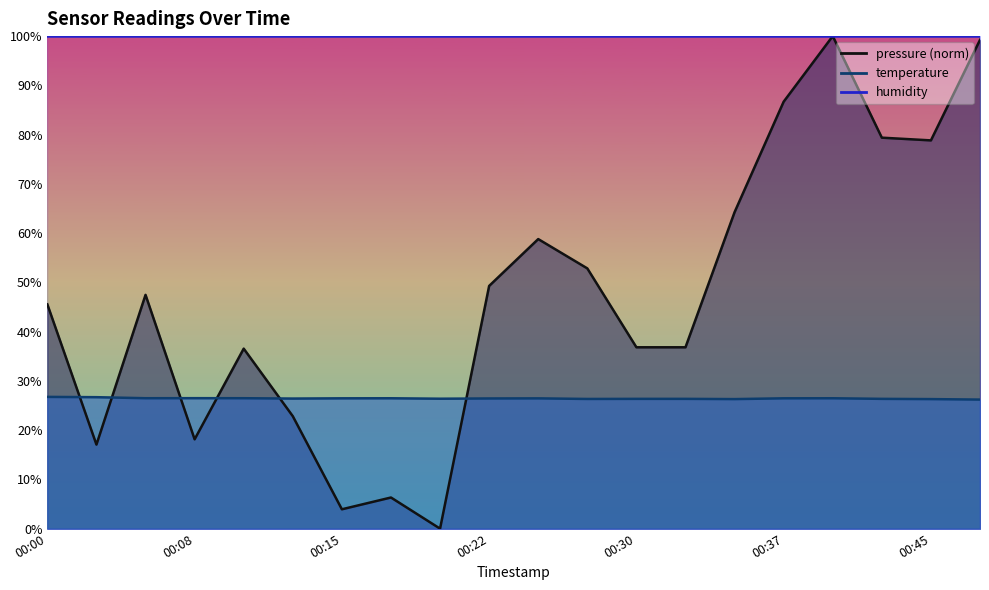

True or false: temperature has more than 2 points higher than both neighbors.

True